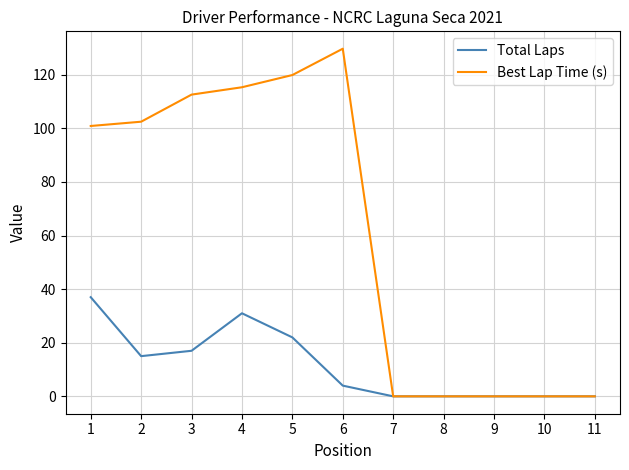

What is the maximum value for Total Laps?

37.0